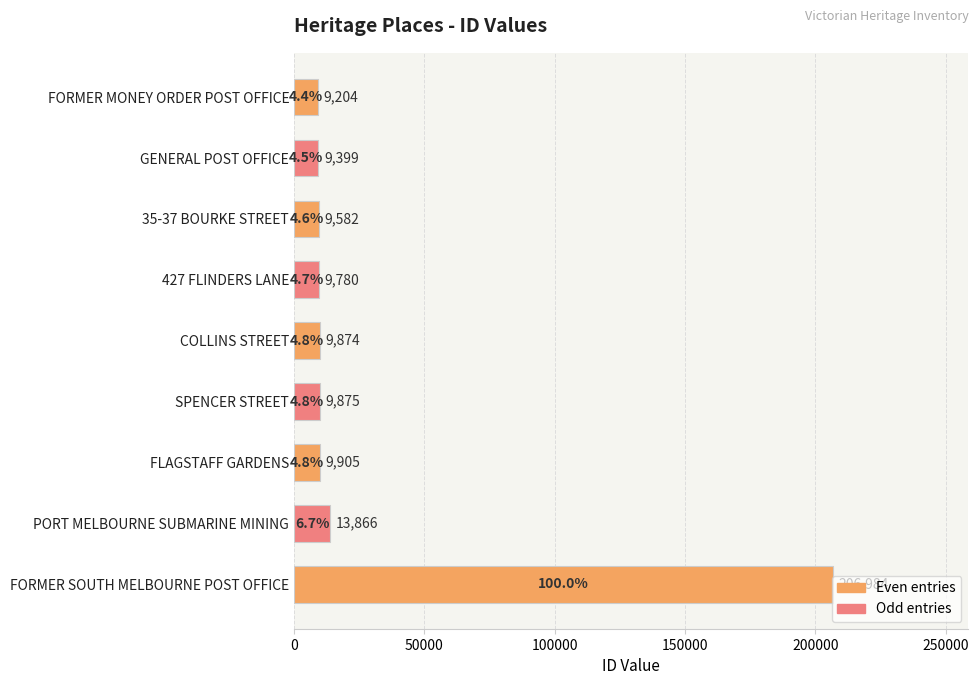

What is the minimum value shown in the chart?

9204